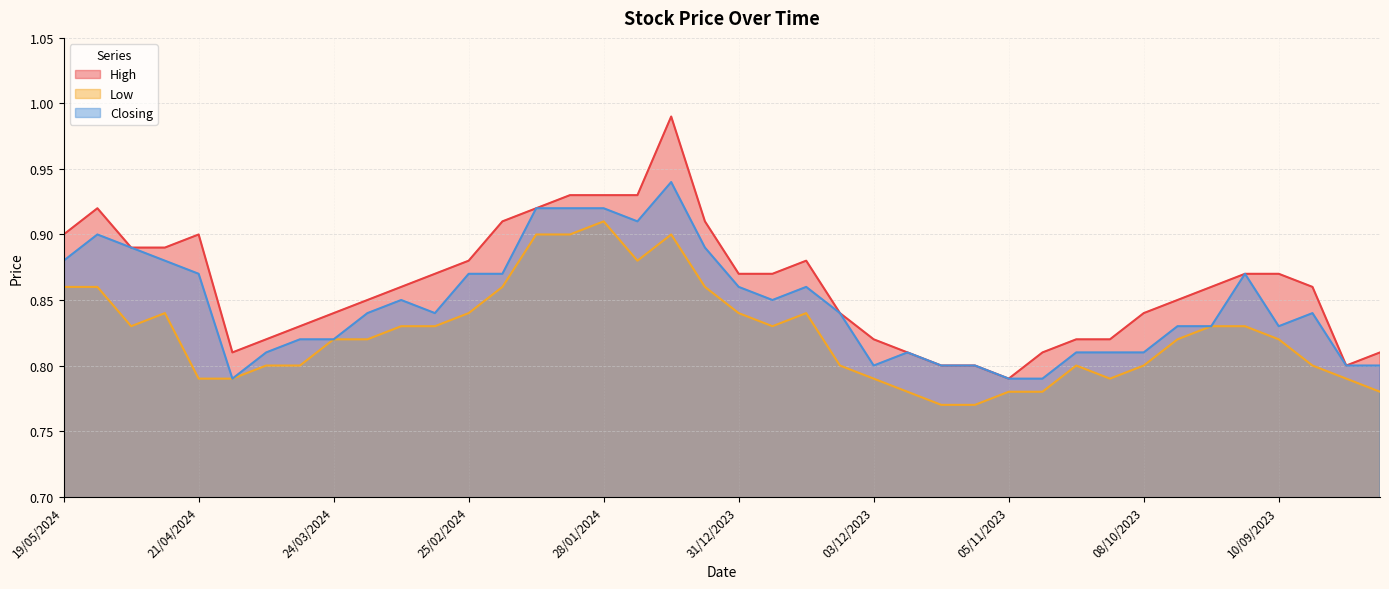

Rank the series at 12/05/2024 from highest to lowest value.

High, Closing, Low